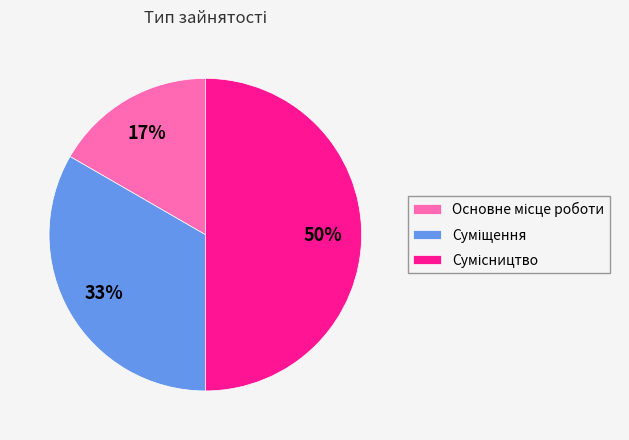

To the nearest percent, what is the difference between the largest and smallest slice percentages?

33%